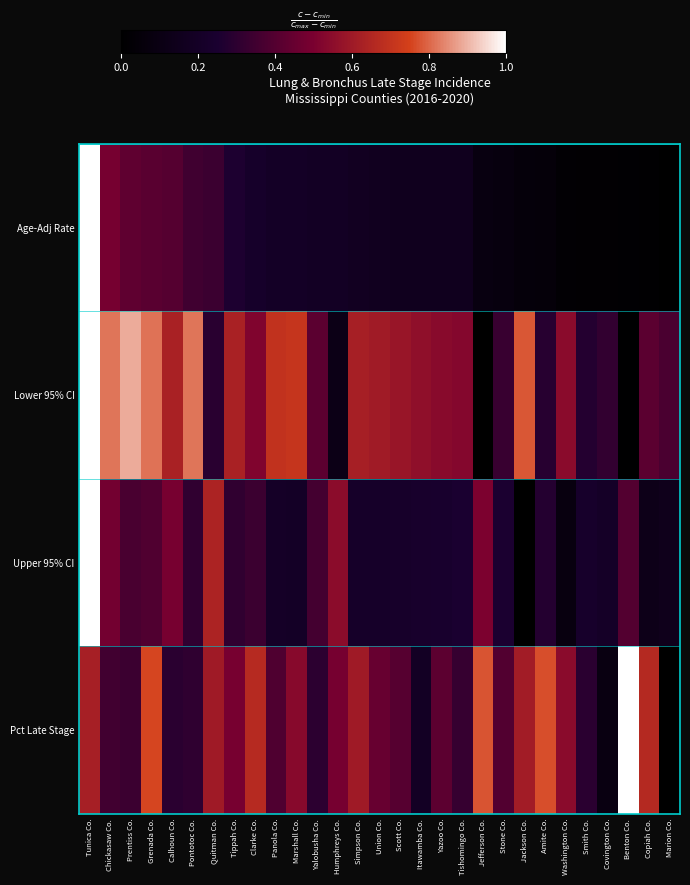

How many series are shown in this chart?

4